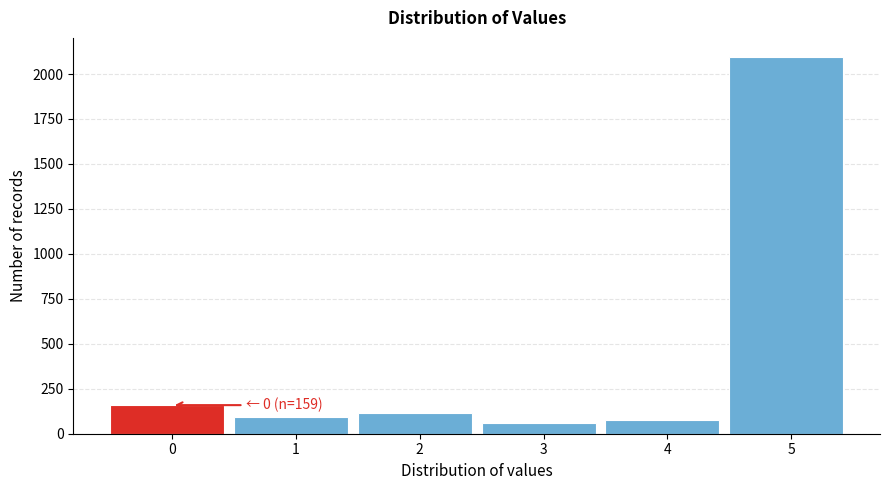

Reading left to right, extract all data points from this chart.

0=159	1=94	2=115	3=61	4=77	5=2096